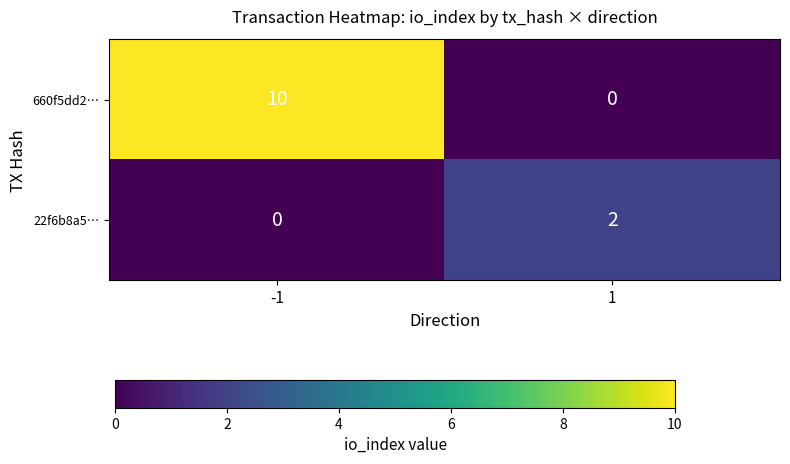

Which series has the largest range (max minus min)?

660f5dd2…